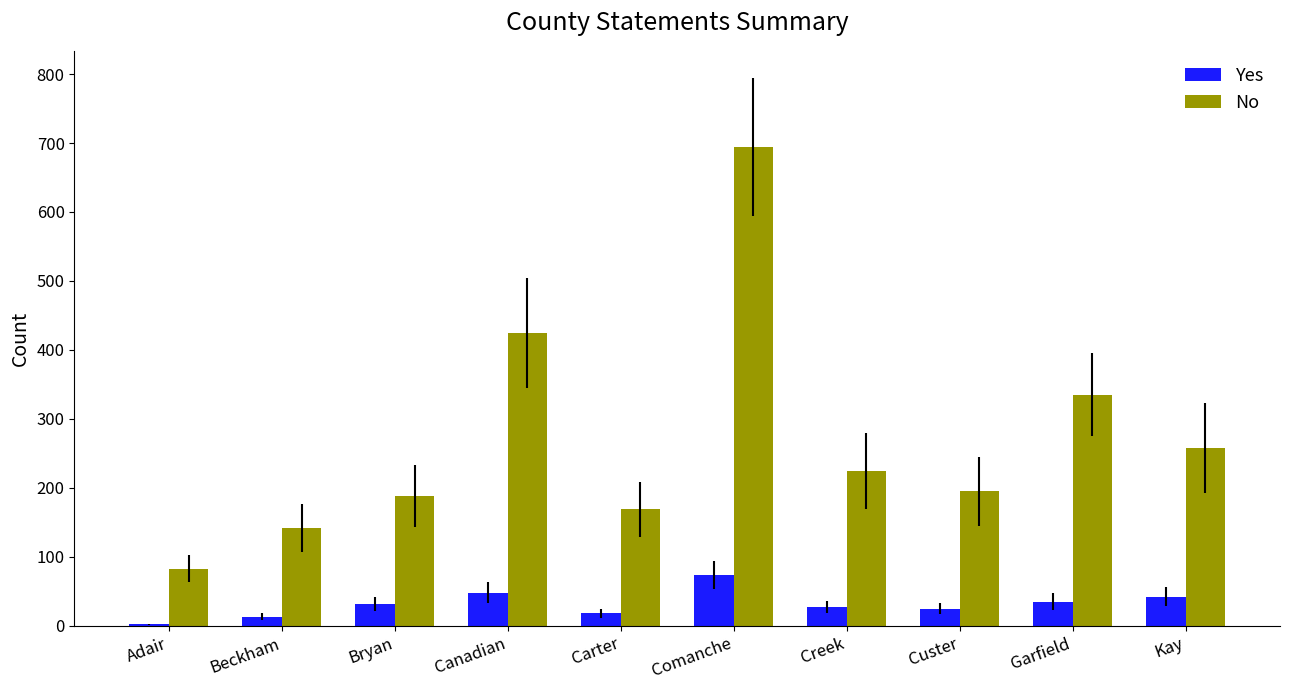

What is the total value across all series at Creek?

251